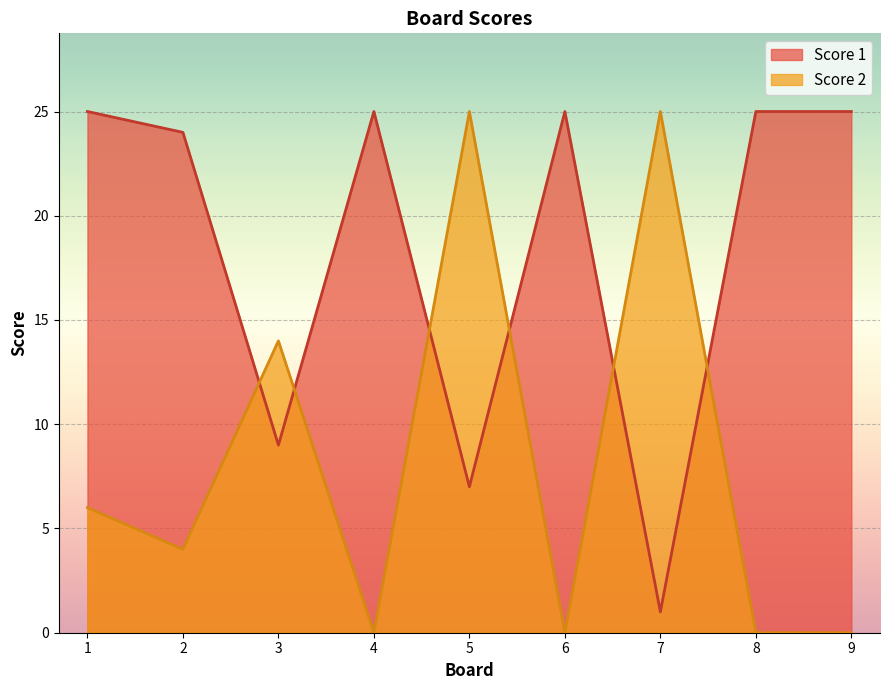

True or false: Score 2 has a value of 0 at 9.

True